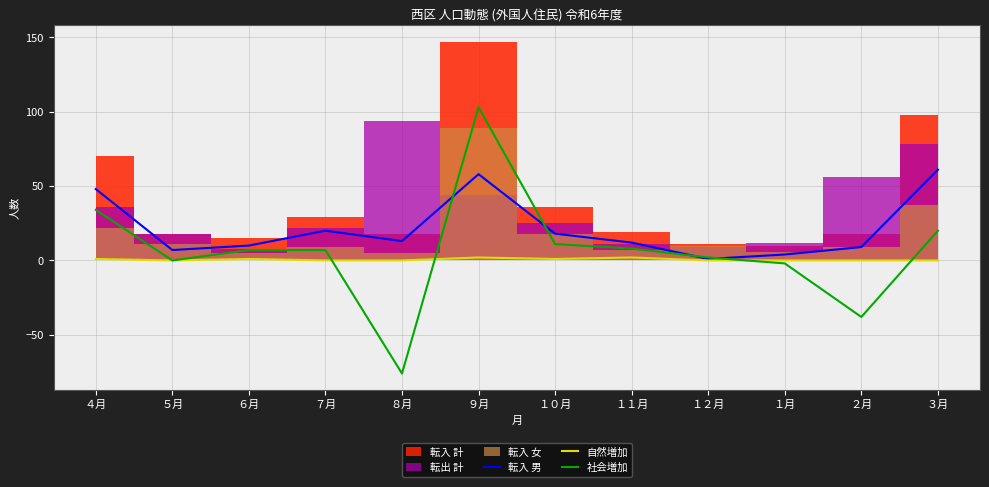

What is the average value of the 転入 男 series?

22